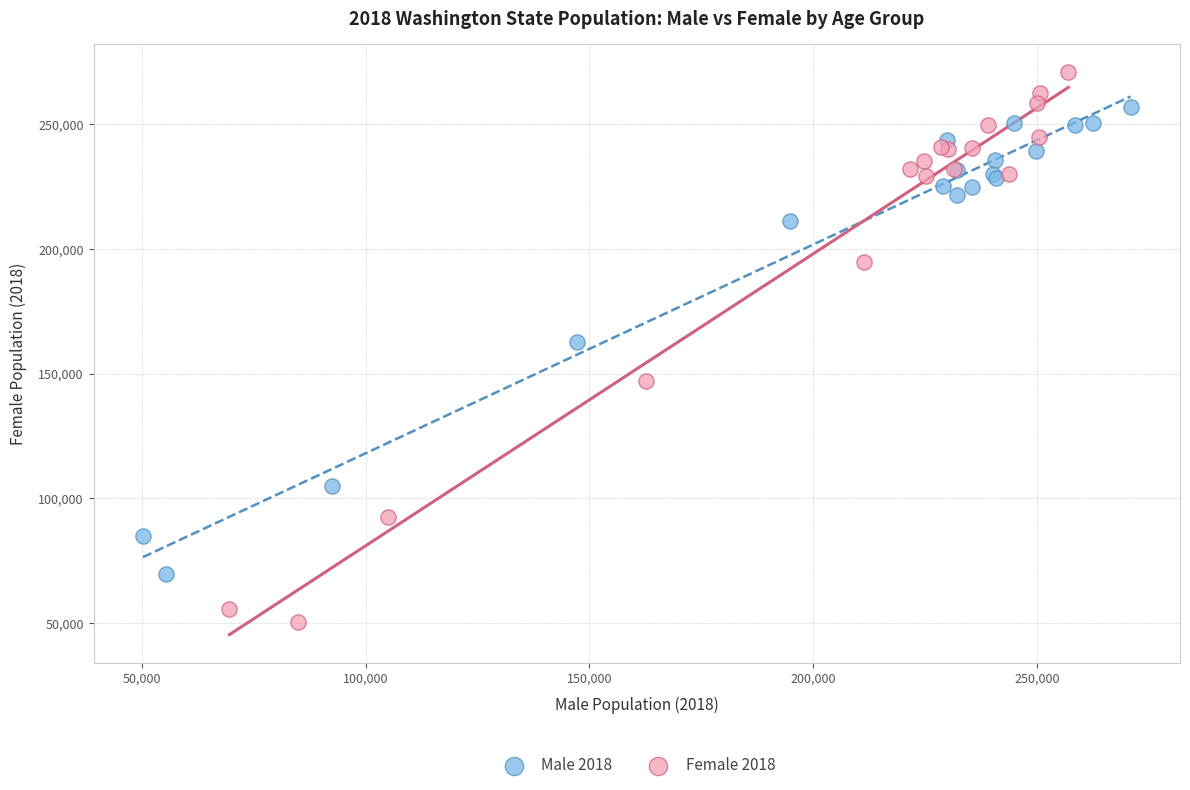

Which series has the largest Y range (max minus min)?

Female 2018